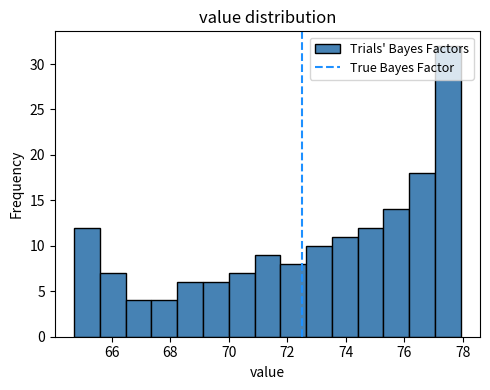

Reading left to right, list every bar in this chart as the range it spans on the x-axis followed by its height. Neither the bar edges nor the heights are printed on the chart, so give them approximately, as read against the axes.

64.8 to 65.6: 12
65.6 to 66.4: 7
66.4 to 67.4: 4
67.4 to 68.2: 4
68.2 to 69.2: 6
69.2 to 70.0: 6
70.0 to 70.8: 7
70.8 to 71.8: 9
71.8 to 72.6: 8
72.6 to 73.6: 10
73.6 to 74.4: 11
74.4 to 75.2: 12
75.2 to 76.2: 14
76.2 to 77.0: 18
77.0 to 78.0: 32